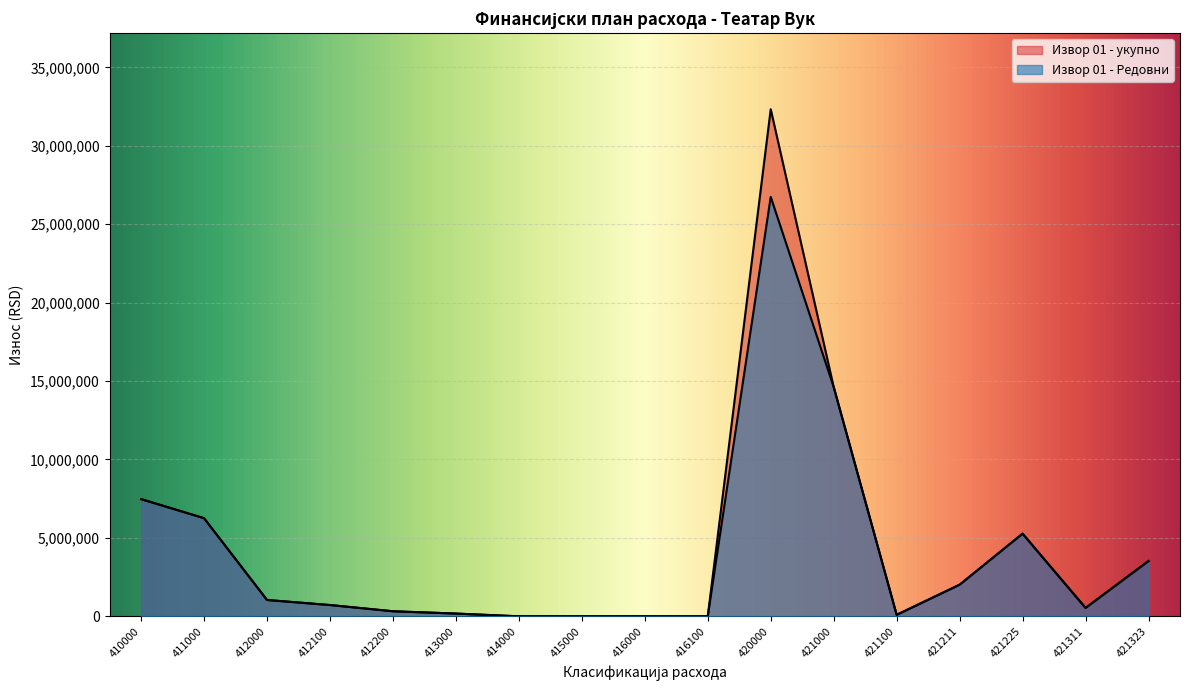

What is the value of the Извор 01 - укупно point at the 5th from the left?

322133